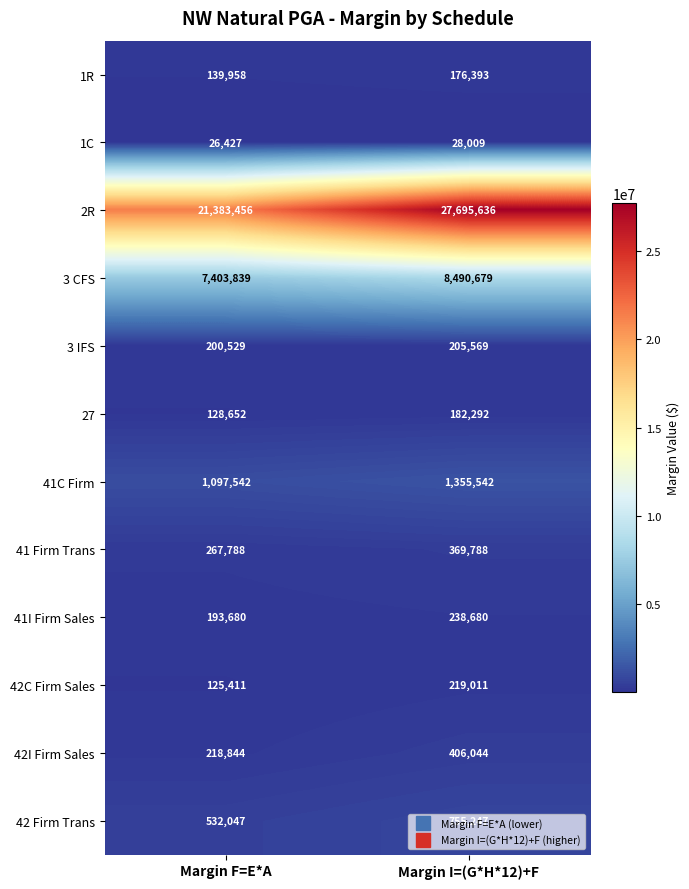

How many series are shown in this chart?

12